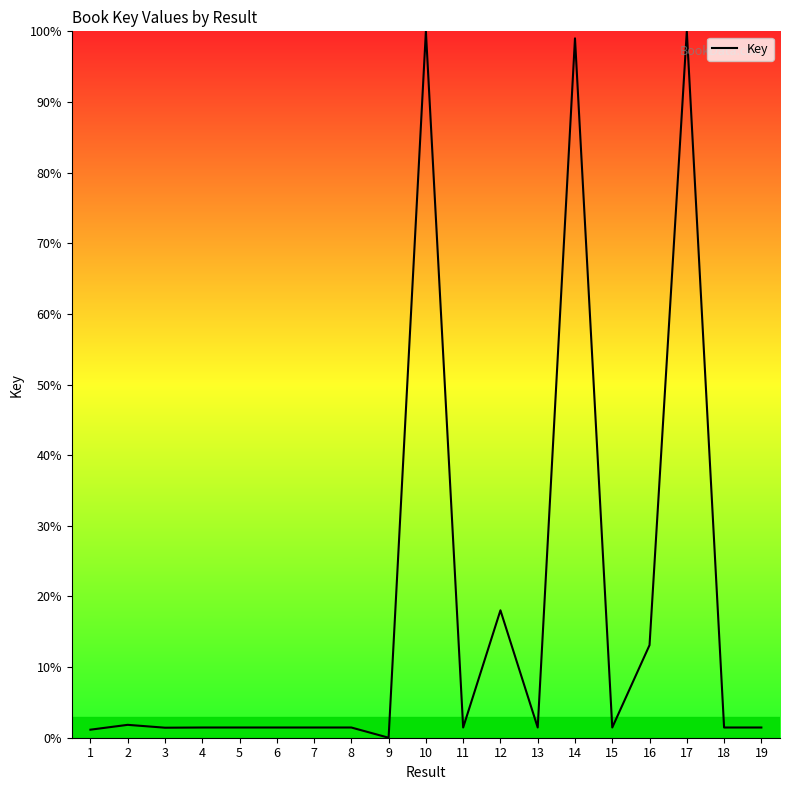

The chart shows a value of 1.4 at 13. True or false?

True